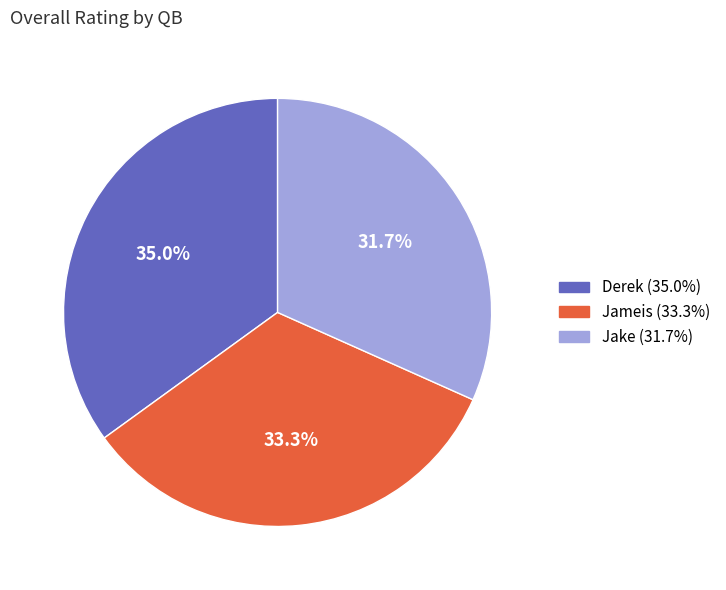

To the nearest percent, what percentage of the pie is Derek?

35%